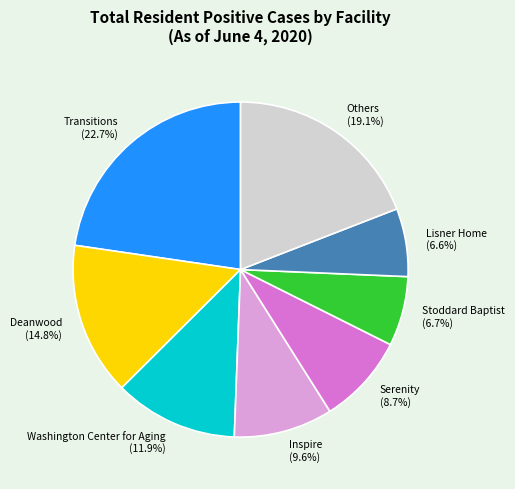

What is the ratio of the value at Inspire (9.6%) to the value at Deanwood (14.8%)?

0.6